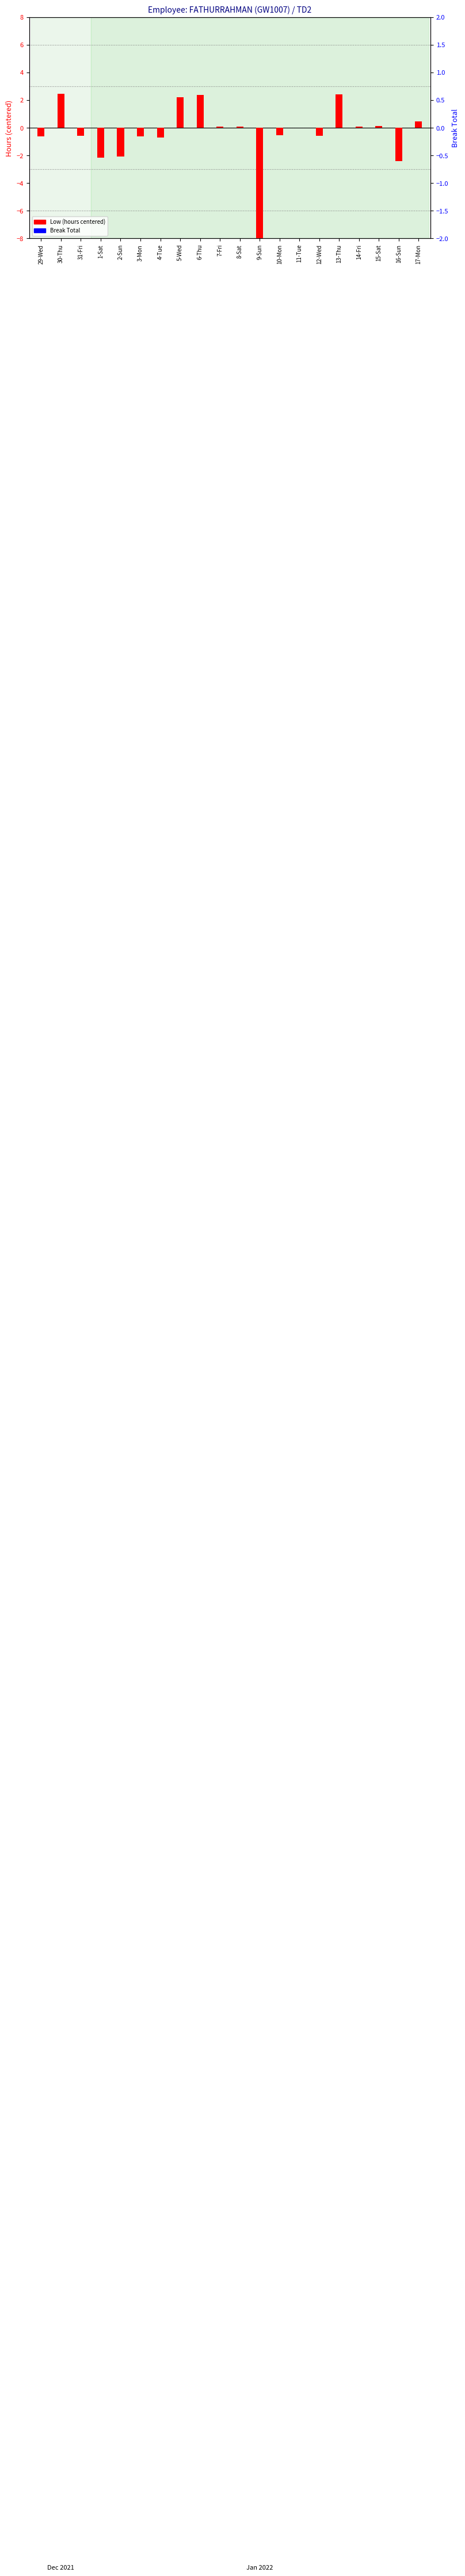

Reading left to right, extract all data points from this chart.

Low (hours): -0.6	2.4	-0.6	-2.2	-2.1	-0.6	-0.7	2.2	2.4	0.1	0.1	-11.8	-0.6	0.0	-0.6	2.4	0.1	0.1	-2.4	0.5
Break Total: 0.0	0.0	0.0	0.0	0.0	0.0	0.0	0.0	0.0	0.0	0.0	0.0	0.0	0.0	0.0	0.0	0.0	0.0	0.0	0.0